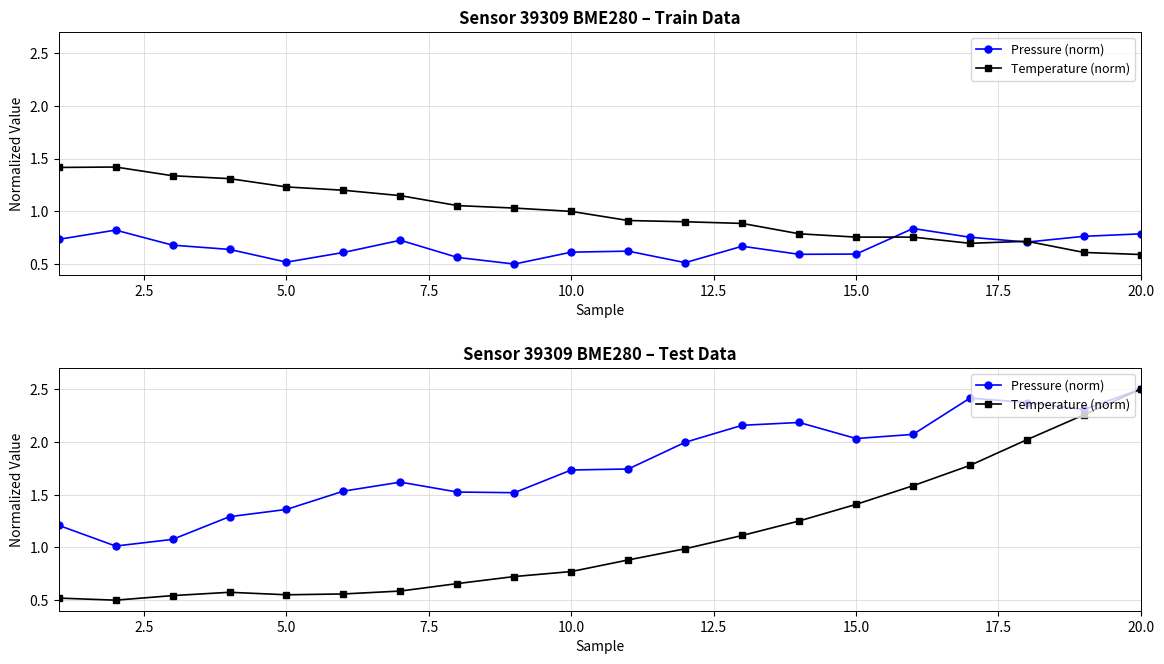

Is the value of Temperature (norm) at 0.0 greater than the value of Pressure (norm) at 17.5?

No